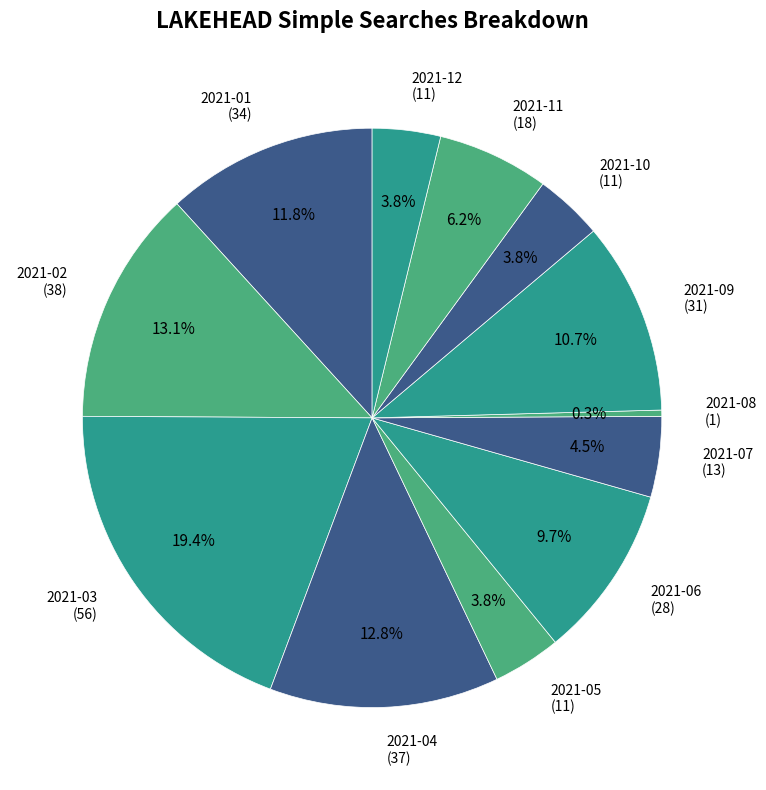

Which has a higher value, 2021-12 or 2021-04?

2021-04